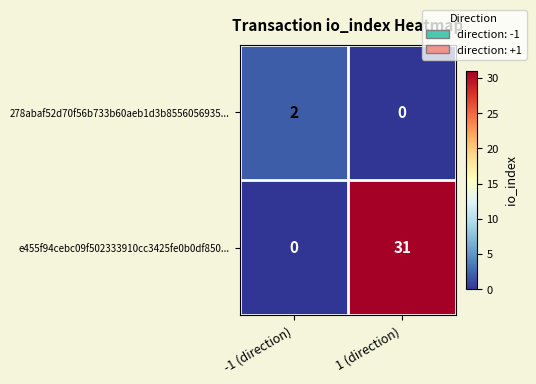

Which series has the largest total across all categories?

e455f94cebc09f502333910cc3425fe0b0df850...